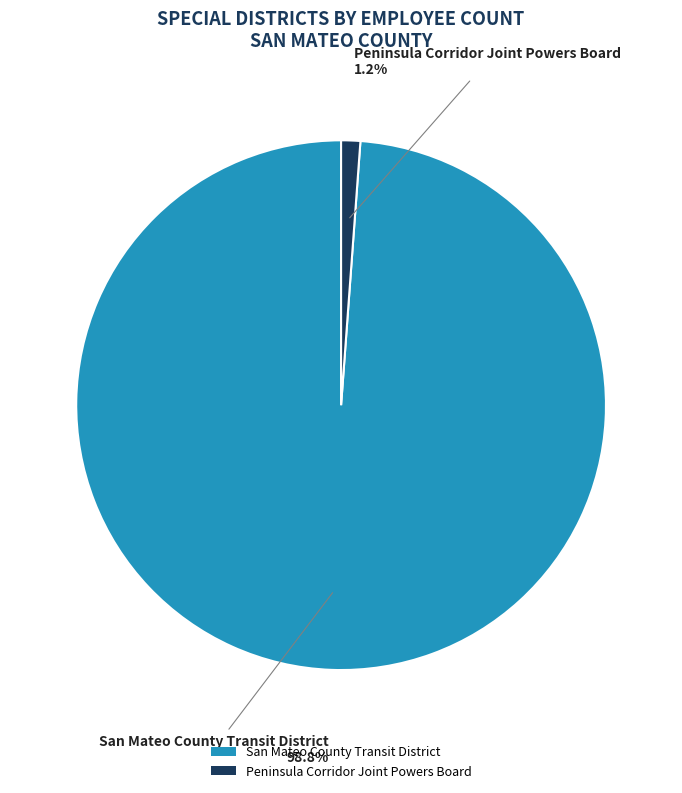

Which slice is the largest?

San Mateo County Transit District